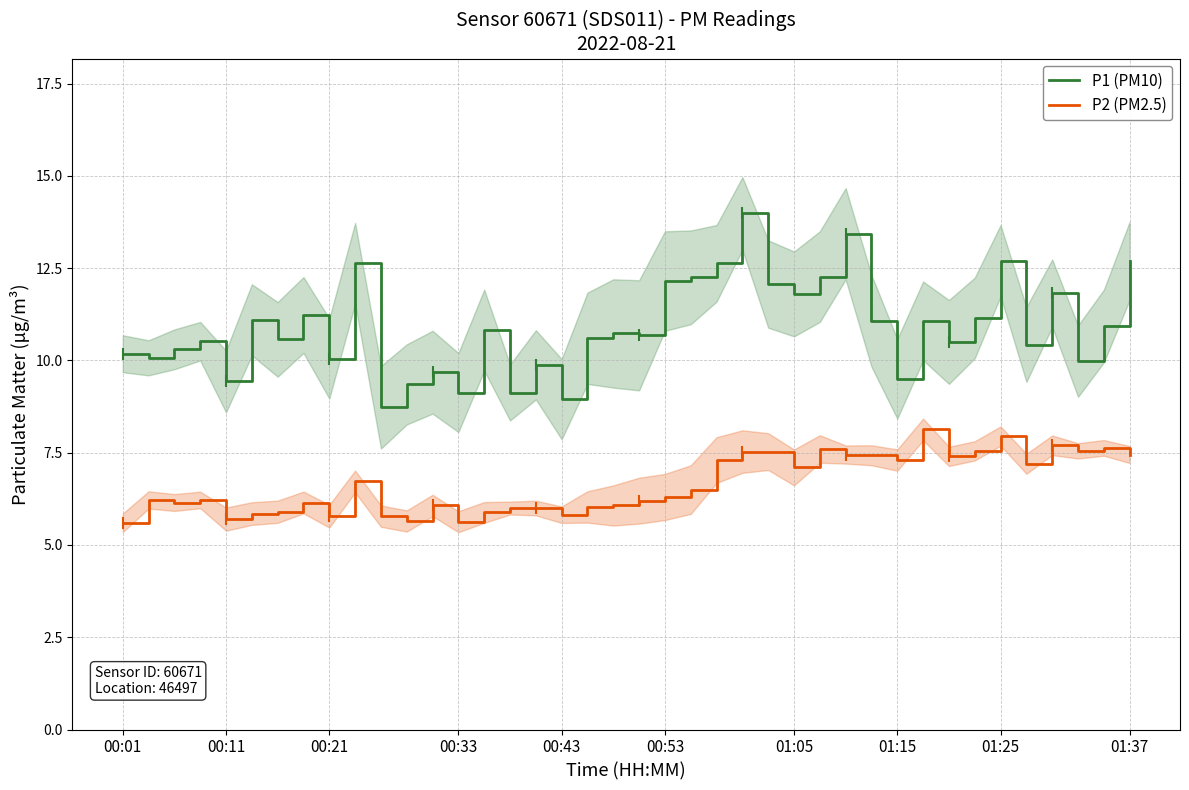

Which category has the highest value in the P2 (PM2.5) series?

31